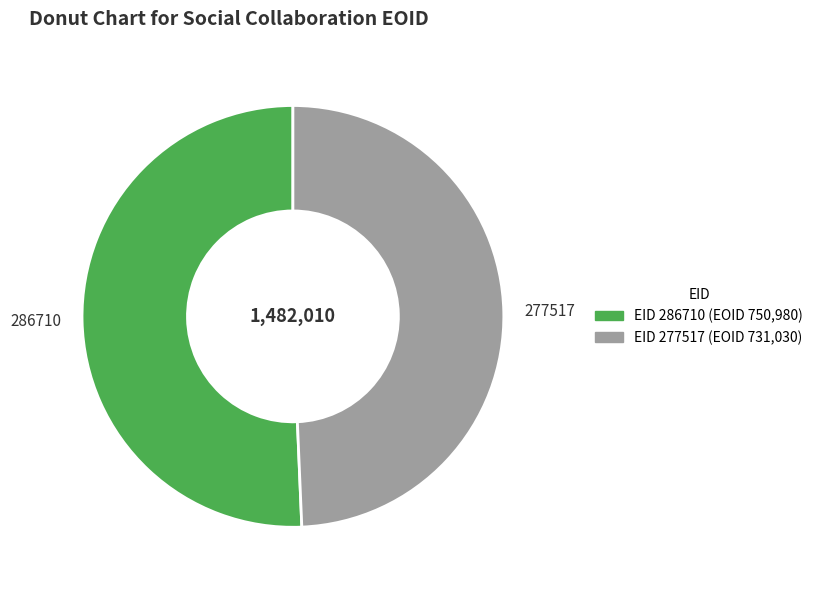

Combined, do 286710 and 277517 account for over 50%?

Yes